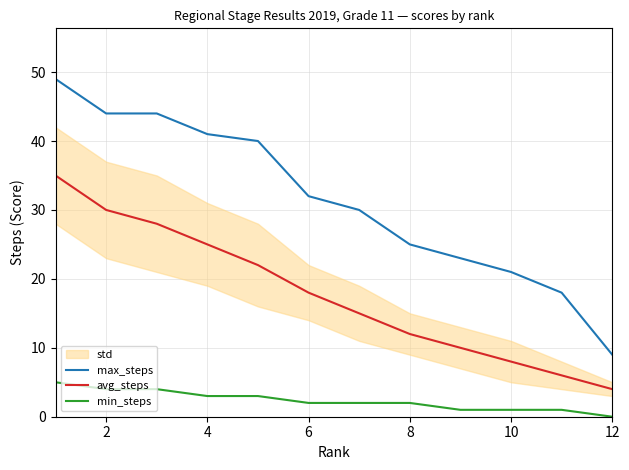

What is the value of the min_steps point at the 2nd from the left?

4